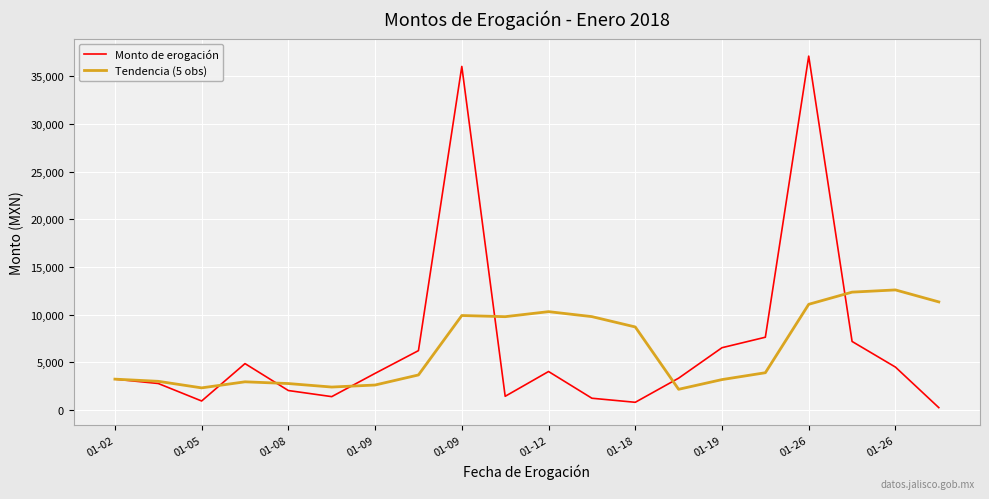

How many lines are shown in the chart?

2